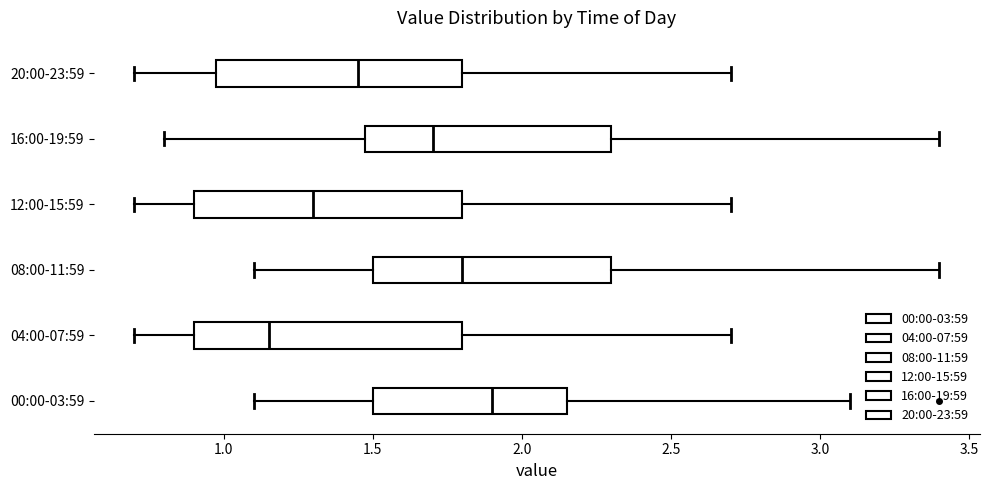

Reading bottom to top, read every box against the x-axis: the position of its median line, the range the box covers, and the ends of its whiskers. The values are not printed on the chart, so give them approximately, as read against the axis.

00:00-03:59: median 1.90, box 1.50 to 2.15, whiskers 1.10 to 3.10
04:00-07:59: median 1.15, box 0.90 to 1.80, whiskers 0.70 to 2.70
08:00-11:59: median 1.80, box 1.50 to 2.30, whiskers 1.10 to 3.40
12:00-15:59: median 1.30, box 0.90 to 1.80, whiskers 0.70 to 2.70
16:00-19:59: median 1.70, box 1.50 to 2.30, whiskers 0.80 to 3.40
20:00-23:59: median 1.45, box 1.00 to 1.80, whiskers 0.70 to 2.70